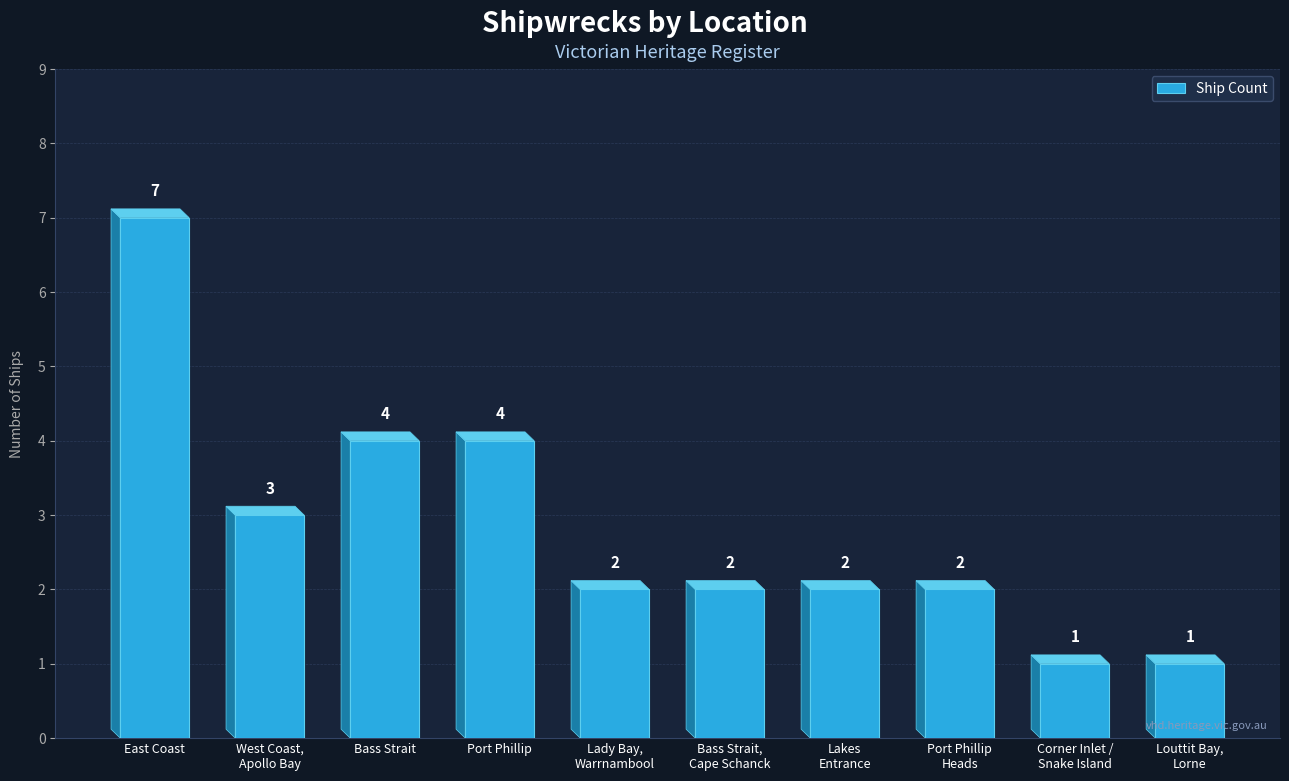

How many values are between 2 and 4?

7